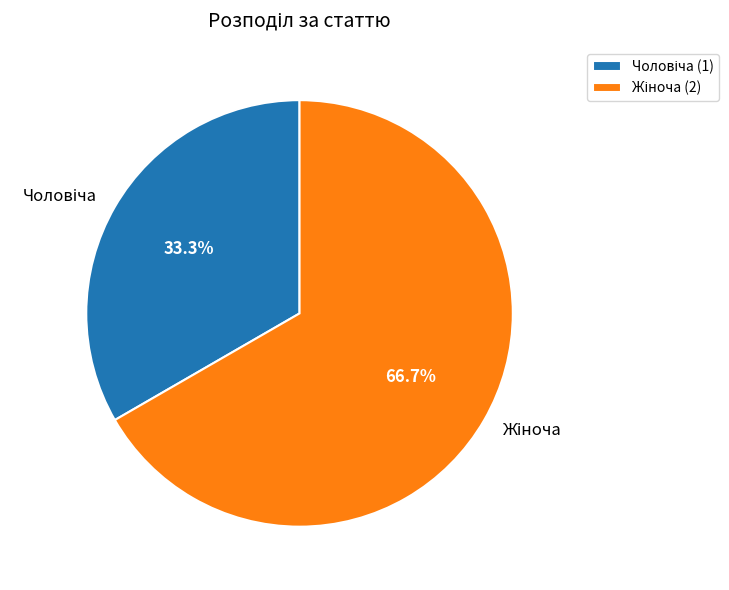

Does any single category account for the majority?

Yes